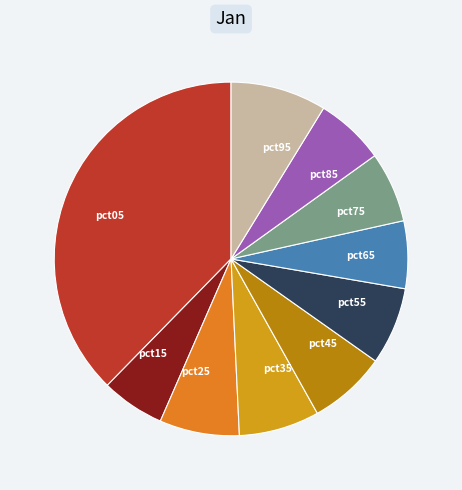

Is it true that pct05 is 38% of the pie?

True